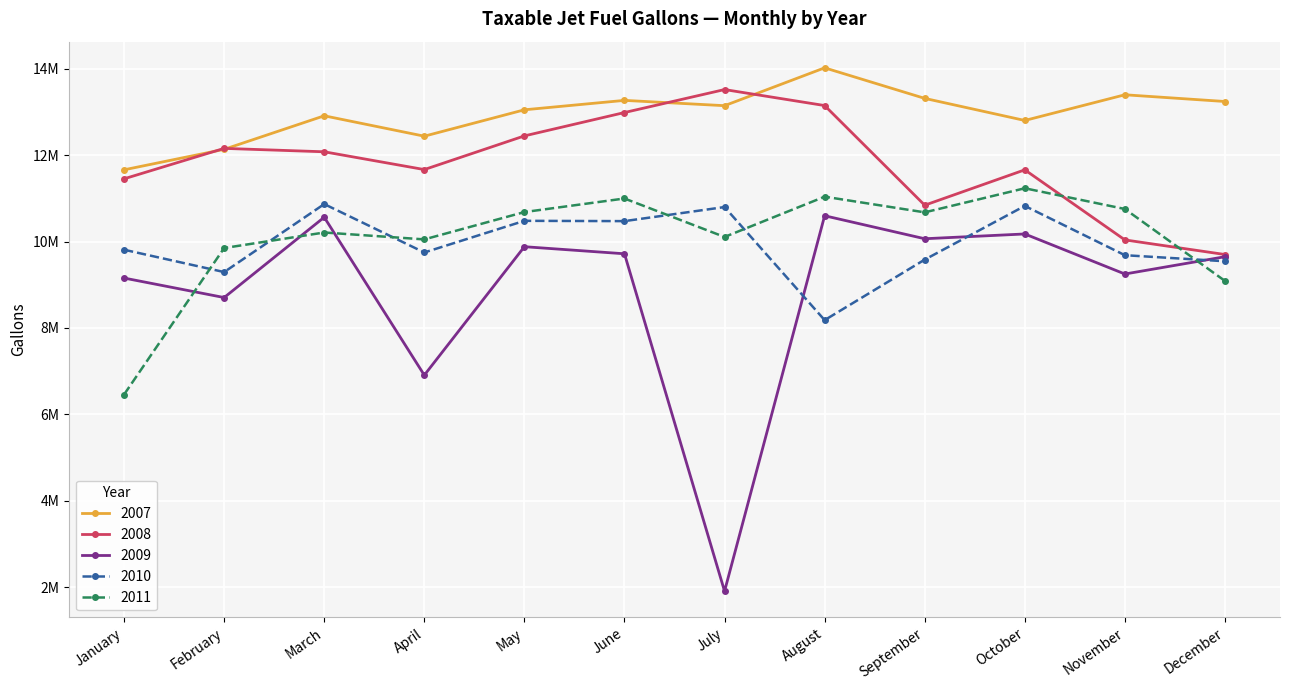

What is the smallest value displayed?

1.9